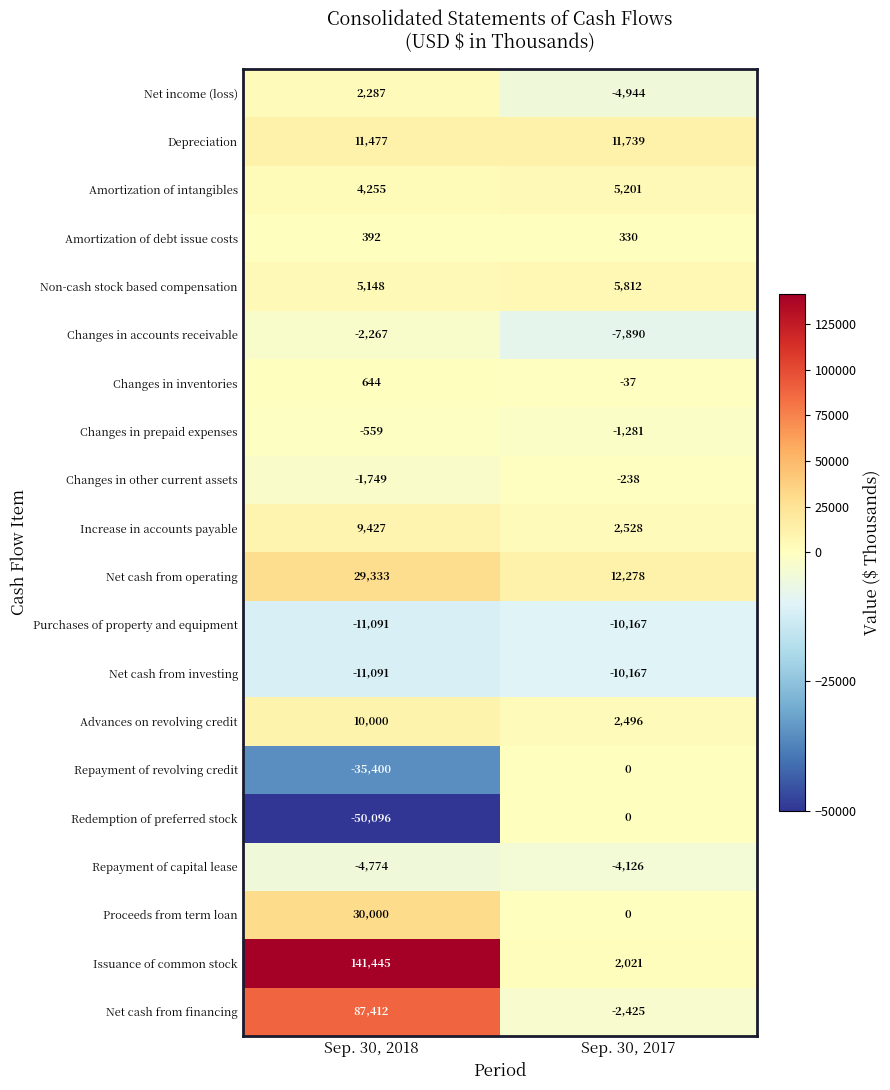

What is the spread (max minus min) of values at Sep. 30, 2017?

22445